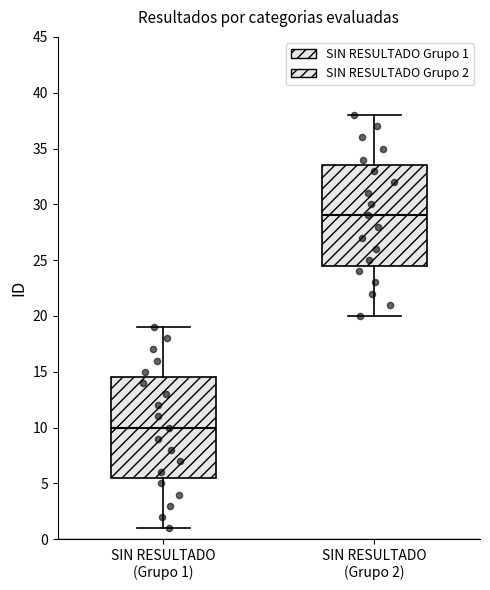

Which box's median line is the highest?

SIN RESULTADO (Grupo 2)